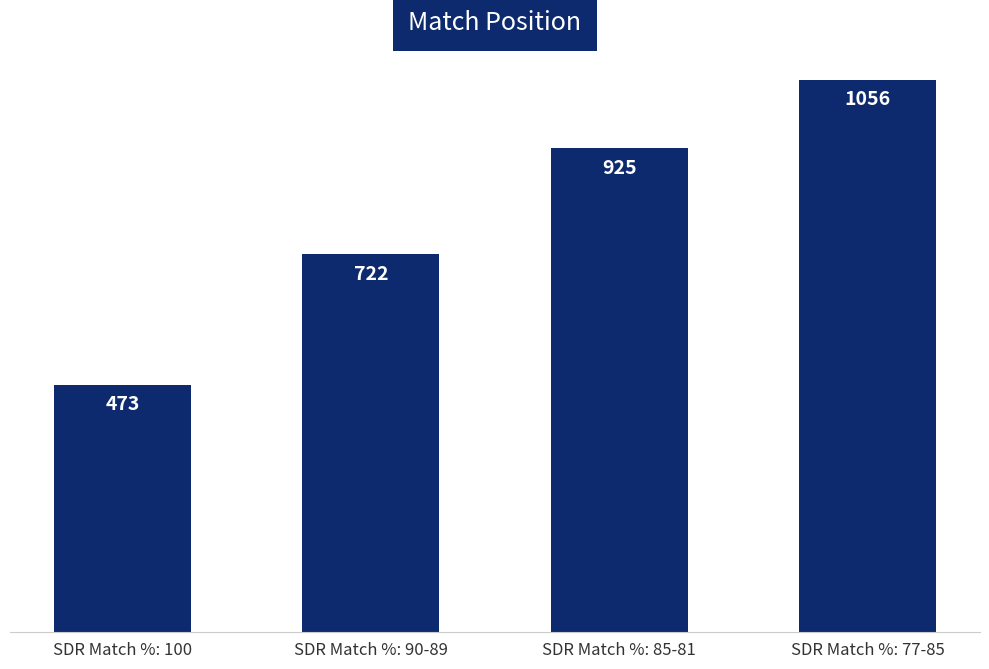

What is the label of the 4th bar from the left?

SDR Match %: 77-85